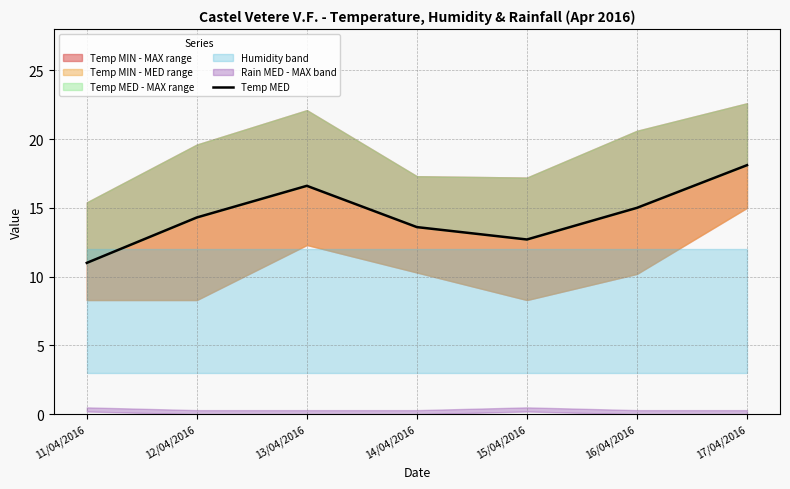

Count the number of values greater than 14.

4